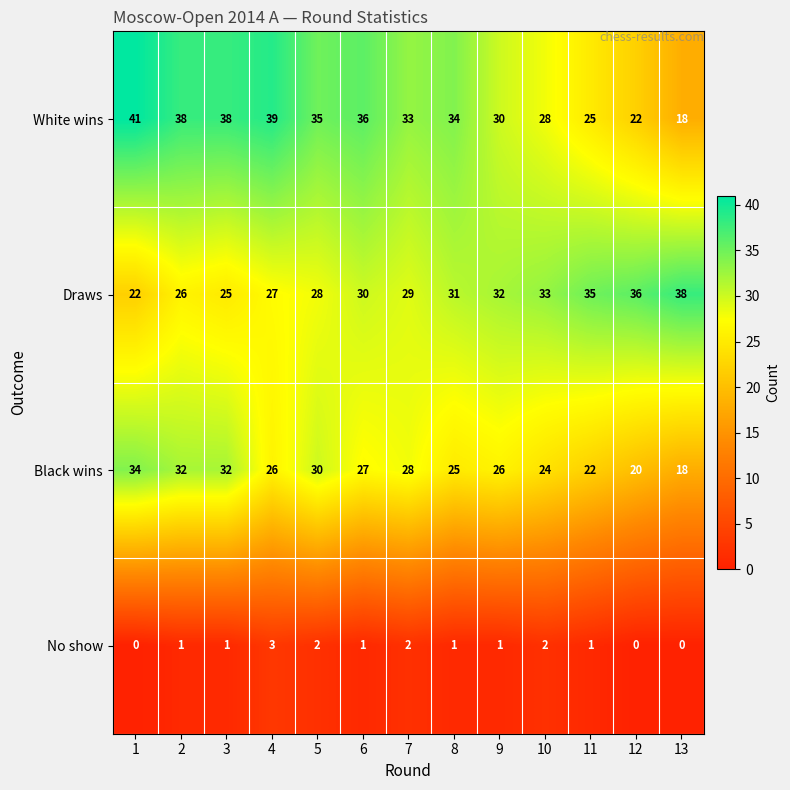

Count the number of data series in this chart.

4